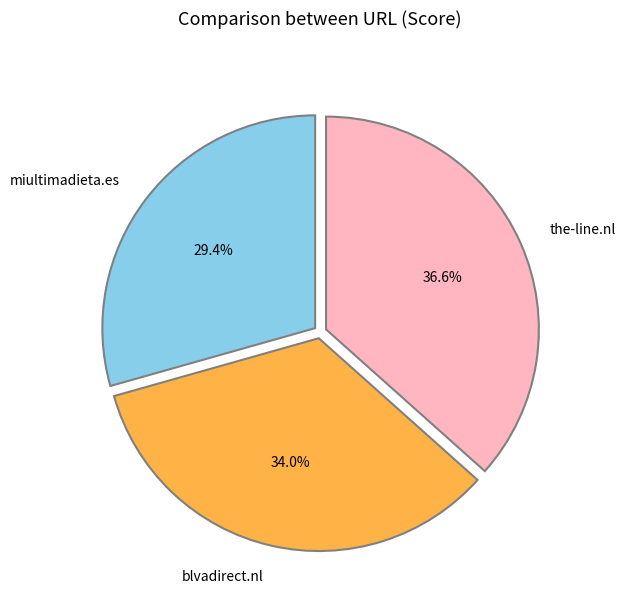

How many slices are in this pie chart?

3